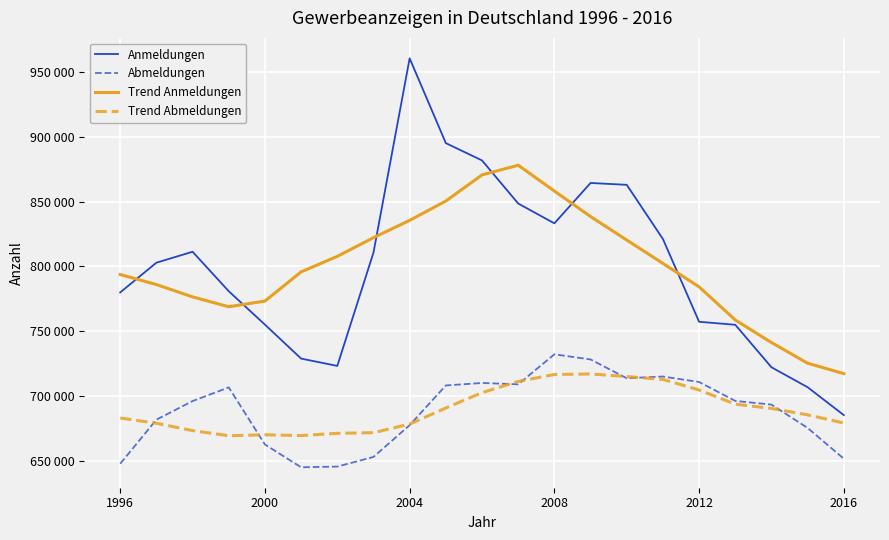

What are all the series names shown in the legend?

Anmeldungen, Abmeldungen, Trend Anmeldungen, Trend Abmeldungen